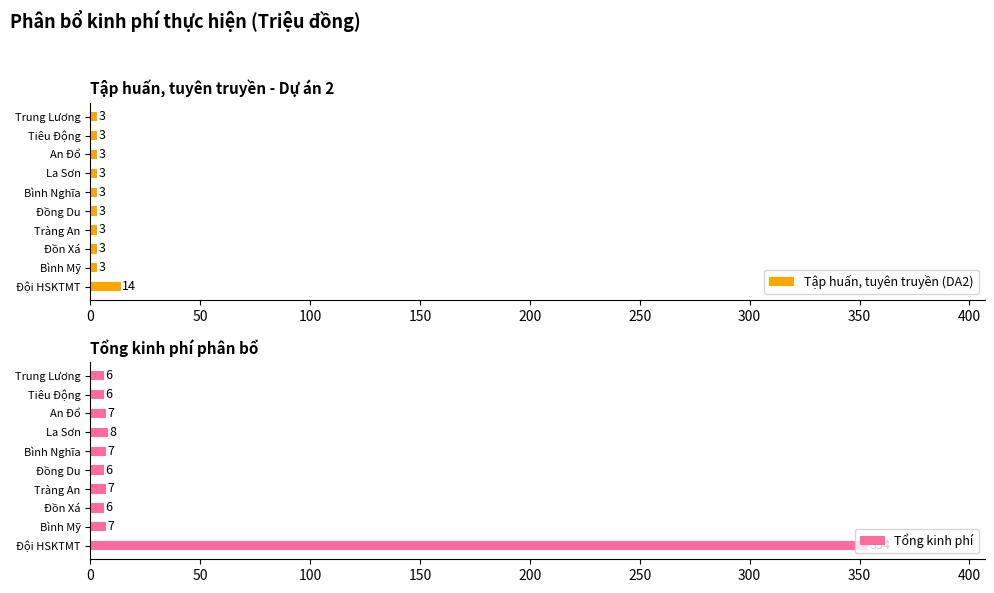

At how many categories does at least one series exceed 32?

1